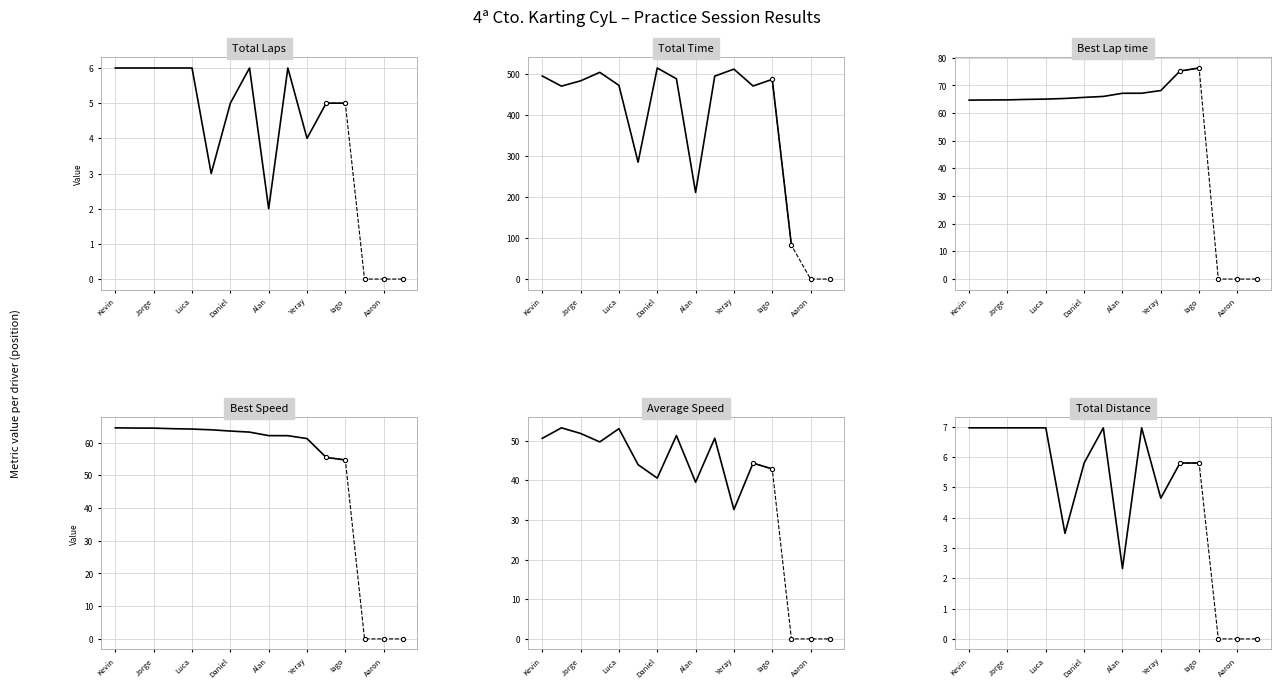

Where is Best Lap time nearest to the value 38?

Kevin